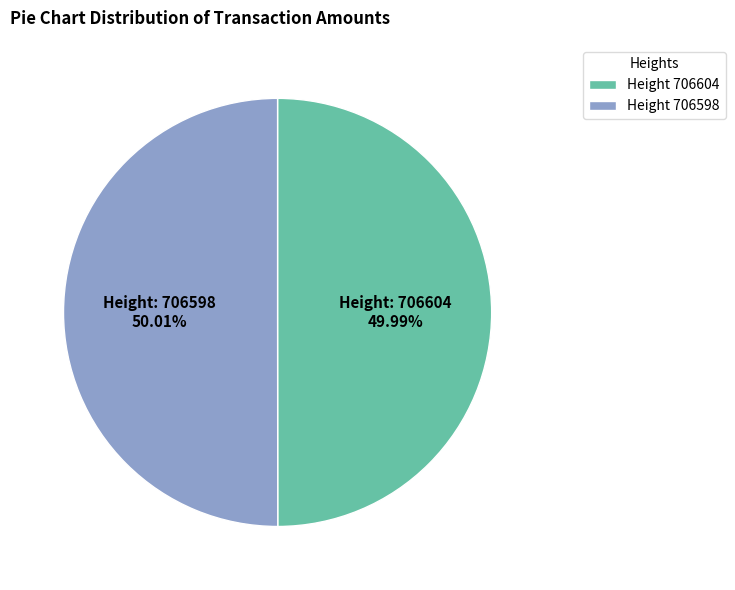

What is the ratio of the value at Height 706598 to the value at Height 706604?

1.0